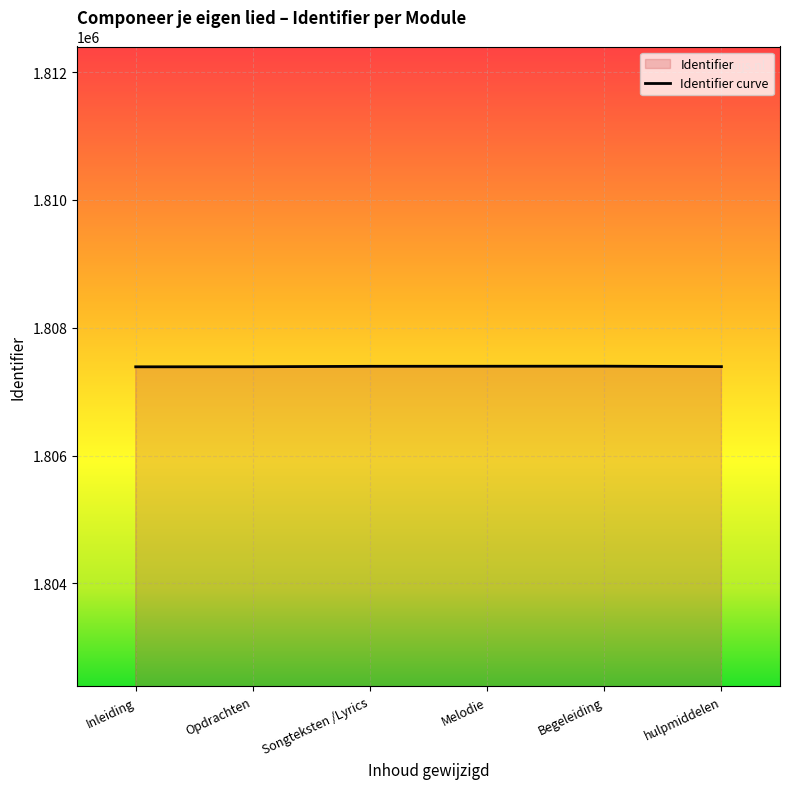

Reading left to right, list all the values displayed in this chart.

Inleiding=1807389	Opdrachten=1807390	Songteksten /Lyrics=1807397	Melodie=1807398	Begeleiding=1807399	hulpmiddelen=1807392